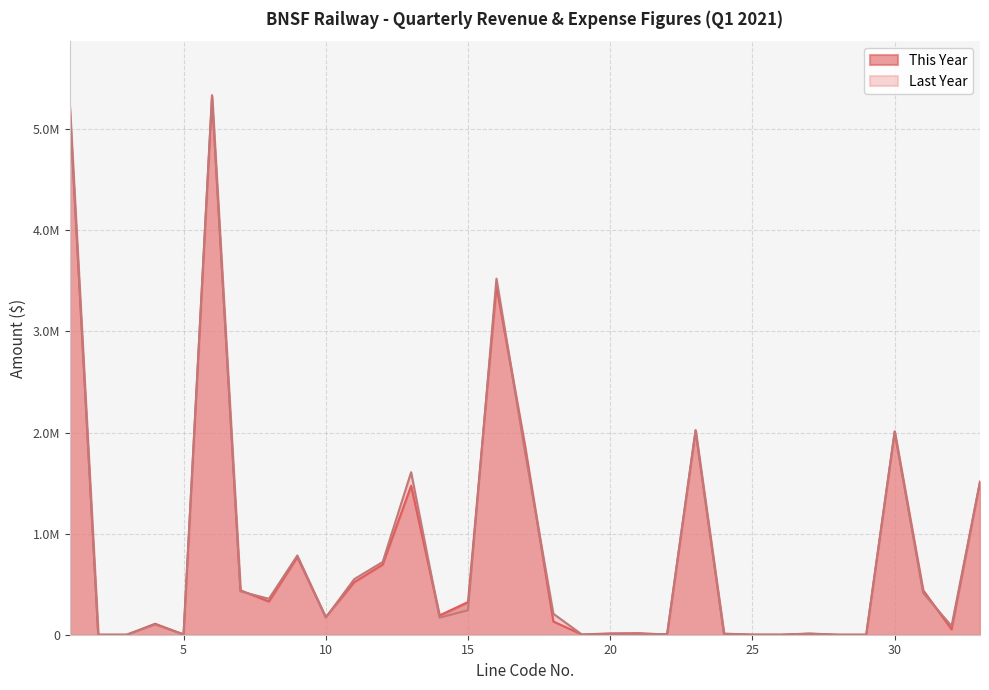

What is the greatest value displayed?

5337434